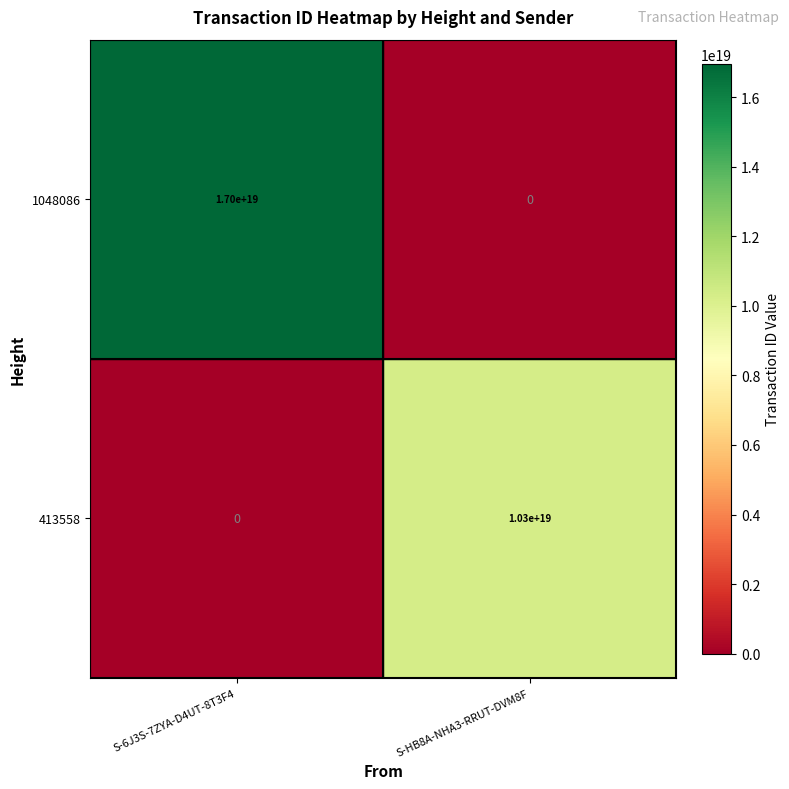

How many data points in 413558 are less than 10300000000000000000?

1